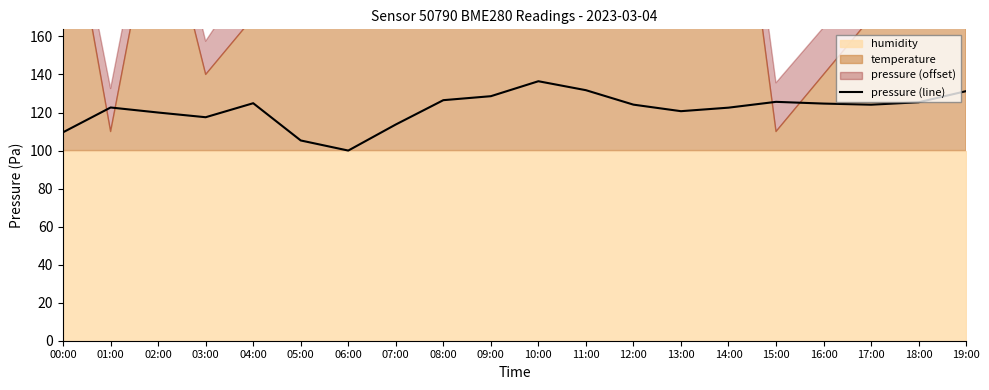

How many interior local valleys (lower than both neighbors) does the data have?

4